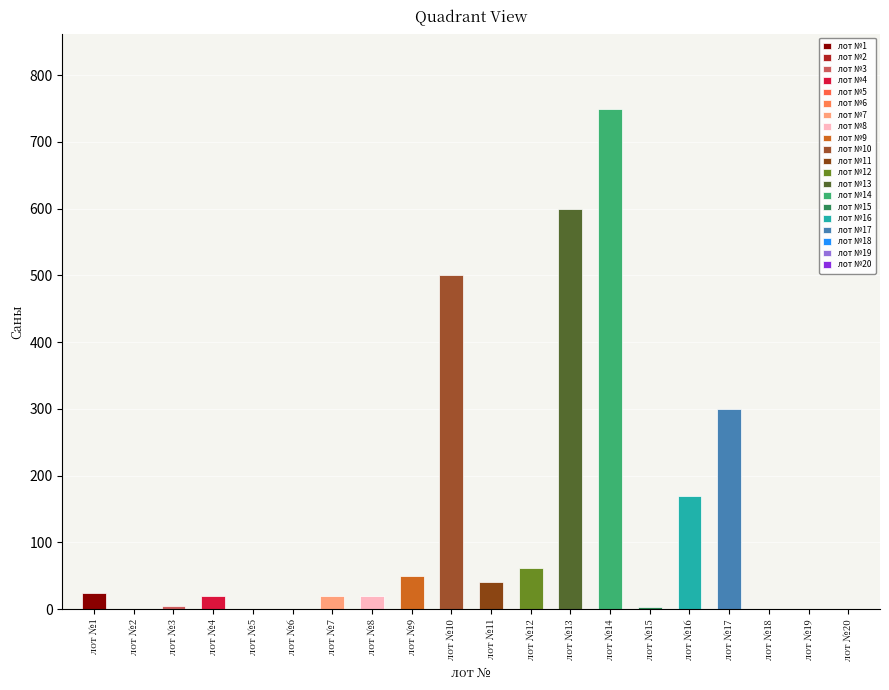

Does the chart contain any negative values?

No